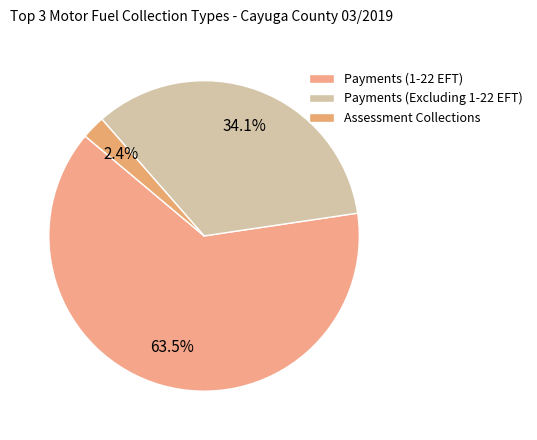

What percentage do Payments (1-22 EFT) and Assessment Collections together represent?

65.9%